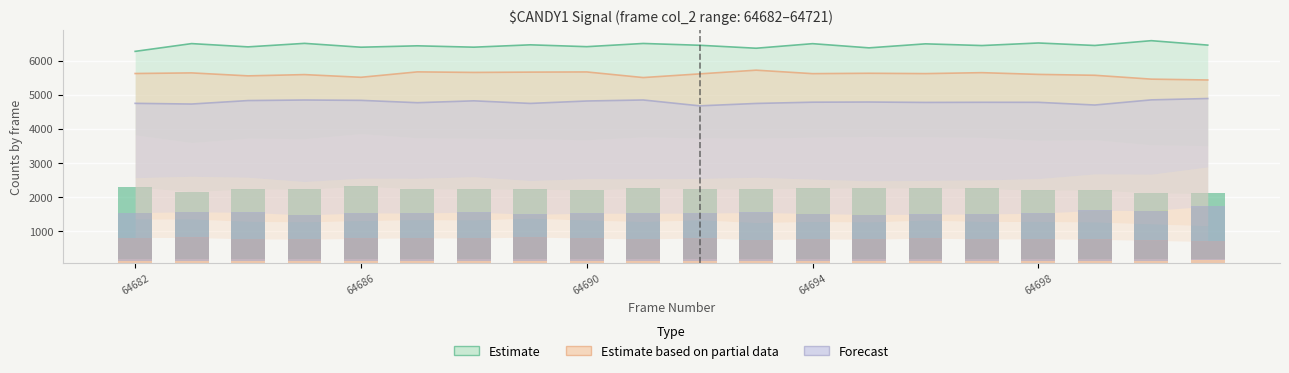

At which label does Estimate based on partial data reach its minimum?

64701